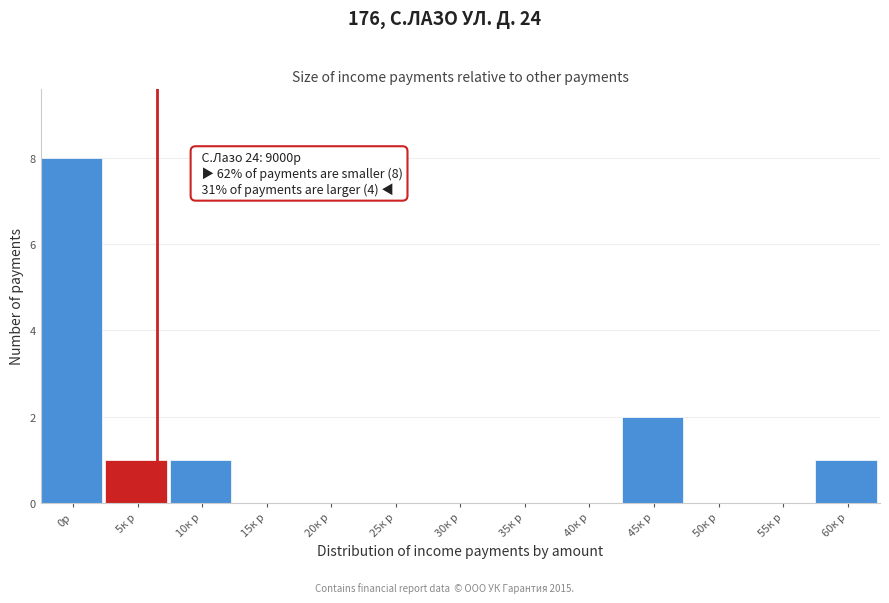

Reading left to right, transcribe all the data shown in this chart.

0р=8	5к р=1	10к р=1	15к р=0	20к р=0	25к р=0	30к р=0	35к р=0	40к р=0	45к р=2	50к р=0	55к р=0	60к р=1